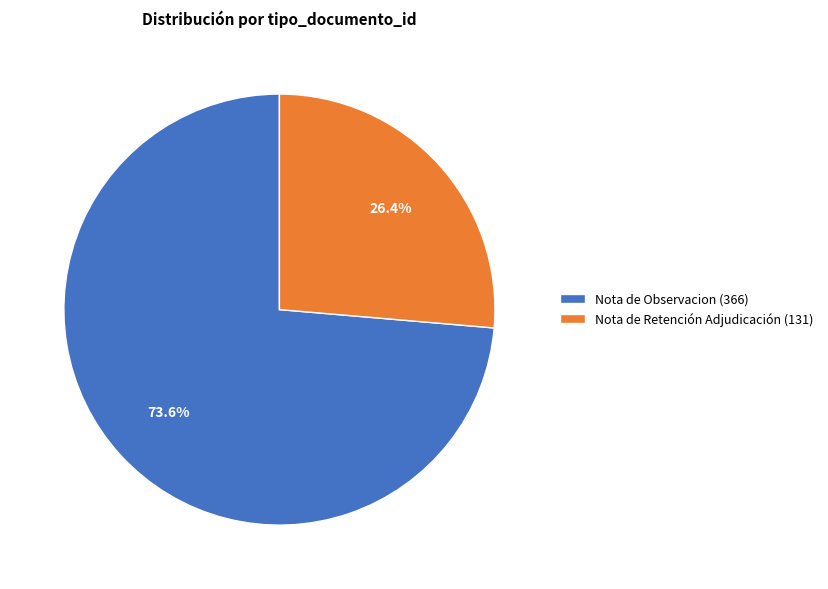

Between Nota de Retención Adjudicación (131) and Nota de Observacion (366), which is larger?

Nota de Observacion (366)